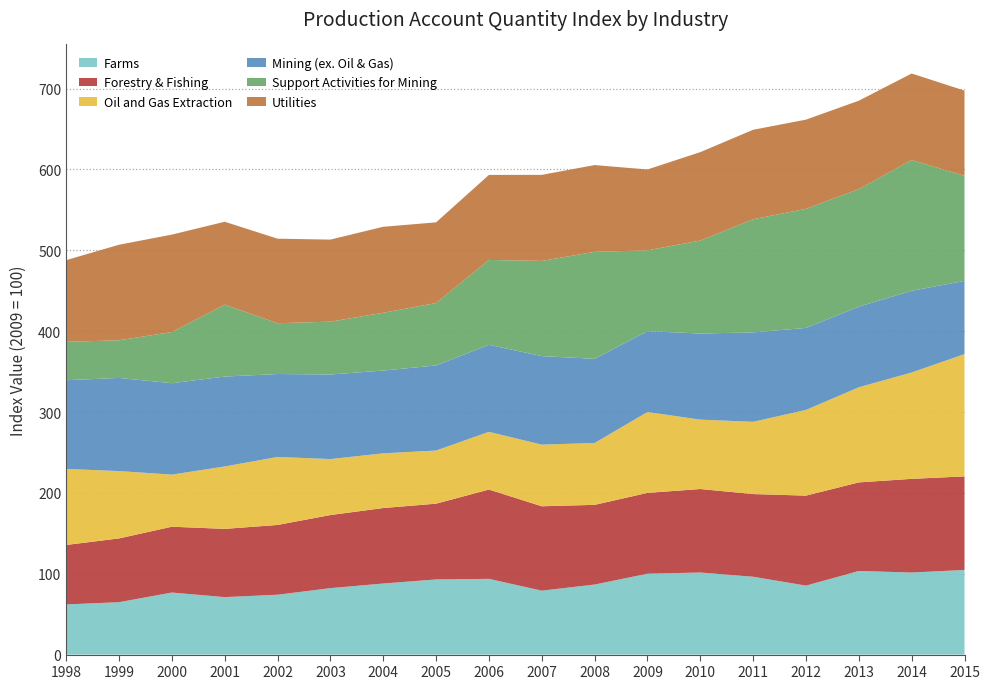

Reading left to right, extract all data points from this chart.

Farms: 1998=62.0	1999=64.8	2000=76.7	2001=71.1	2002=74.0	2003=82.2	2004=87.9	2005=93.0	2006=93.7	2007=79.1	2008=86.6	2009=100.0	2010=101.5	2011=96.3	2012=85.3	2013=103.4	2014=101.5	2015=104.7
Forestry & Fishing: 1998=73.5	1999=78.9	2000=81.4	2001=84.4	2002=86.3	2003=90.4	2004=93.4	2005=93.7	2006=110.5	2007=104.4	2008=98.6	2009=100.0	2010=103.3	2011=102.3	2012=111.3	2013=109.6	2014=115.9	2015=115.7
Oil and Gas Extraction: 1998=94.0	1999=83.3	2000=64.4	2001=77.2	2002=84.1	2003=69.2	2004=67.7	2005=65.7	2006=71.4	2007=76.2	2008=76.5	2009=100.0	2010=85.8	2011=89.4	2012=106.0	2013=117.6	2014=131.5	2015=151.2
Mining (ex. Oil & Gas): 1998=109.8	1999=115.2	2000=113.1	2001=111.2	2002=102.6	2003=104.6	2004=102.4	2005=105.2	2006=107.6	2007=109.5	2008=104.1	2009=100.0	2010=106.5	2011=110.6	2012=101.4	2013=99.7	2014=101.1	2015=90.6
Support Activities for Mining: 1998=47.5	1999=46.6	2000=63.3	2001=89.0	2002=62.8	2003=65.4	2004=71.4	2005=77.2	2006=105.0	2007=117.8	2008=132.3	2009=100.0	2010=115.0	2011=139.9	2012=147.3	2013=145.4	2014=161.8	2015=130.0
Utilities: 1998=101.0	1999=118.2	2000=120.5	2001=102.5	2002=104.5	2003=101.5	2004=106.4	2005=99.8	2006=105.2	2007=106.4	2008=107.3	2009=100.0	2010=109.4	2011=110.7	2012=110.3	2013=109.3	2014=106.9	2015=105.3